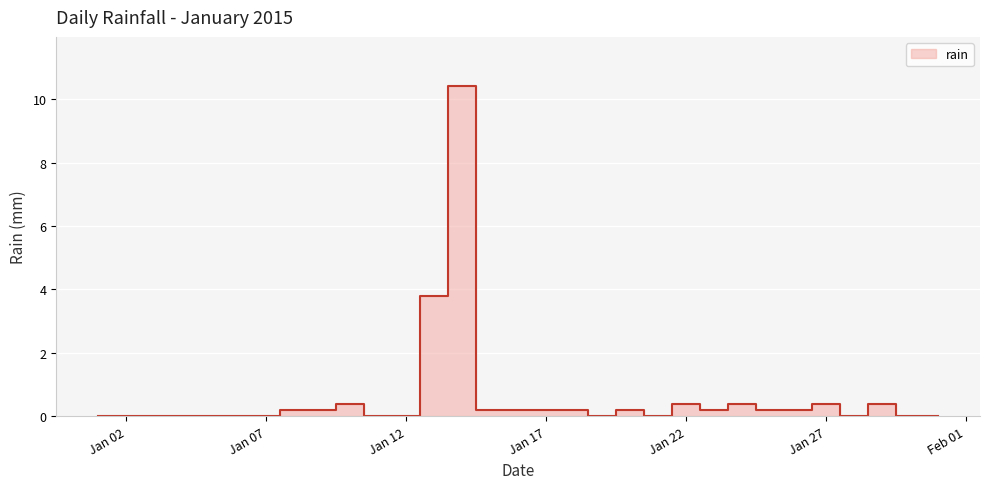

At which category does the chart reach its minimum across all series?

2015-01-01